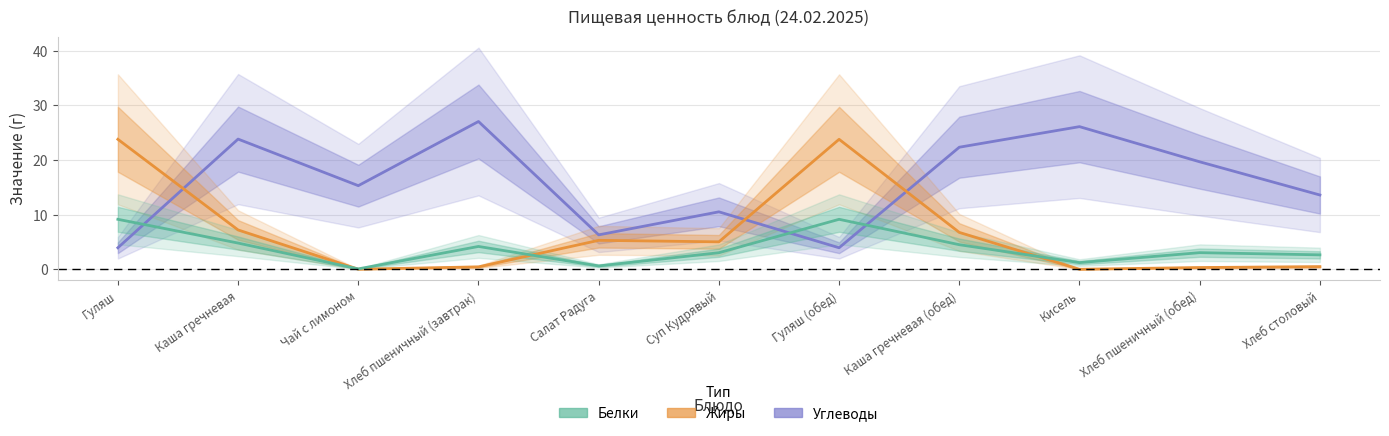

What position from the left is Суп Кудрявый?

6